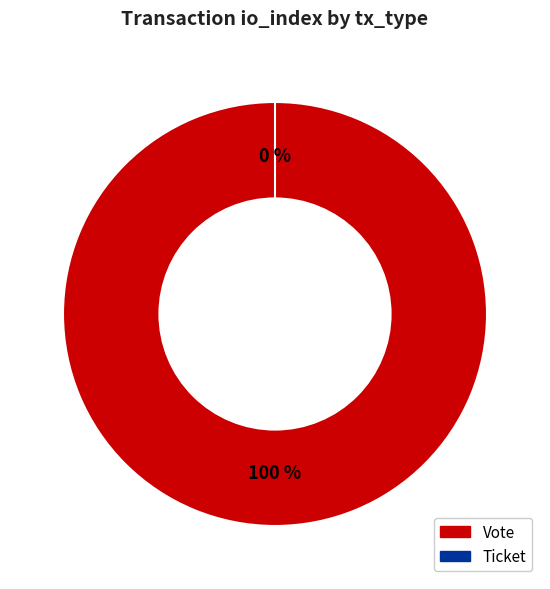

Between Vote and Ticket, which is larger?

Vote